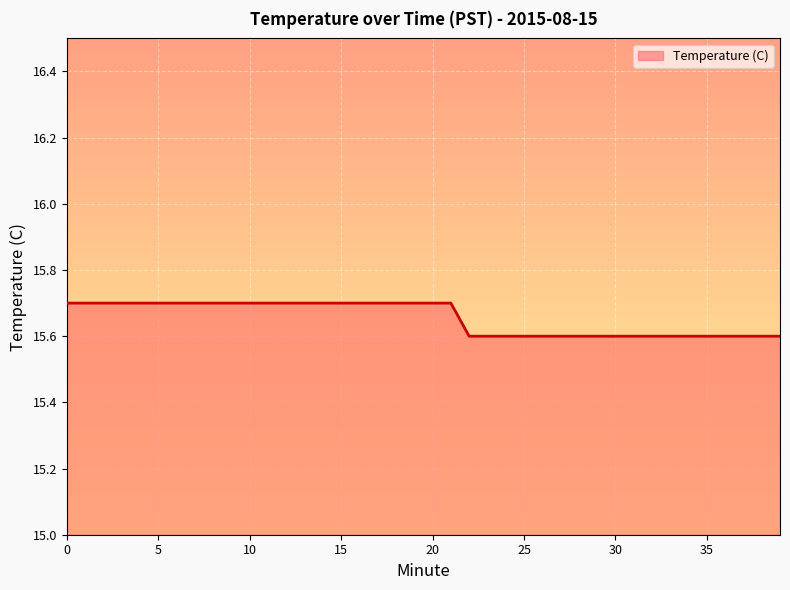

What is the smallest value displayed?

15.6